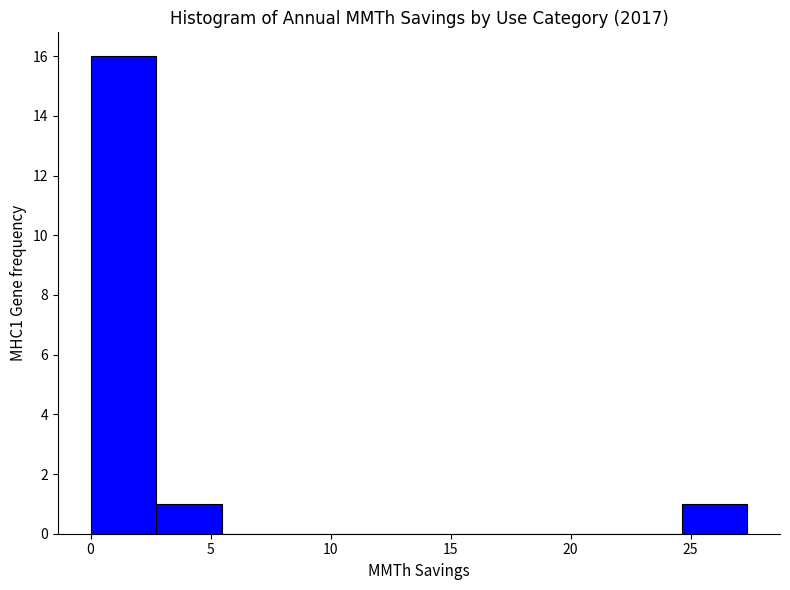

Reading left to right, transcribe this chart: for each bar, give the range it covers on the x-axis and its height. Neither the bar edges nor the heights are printed on the chart, so give them approximately, as read against the axes.

0.0 to 2.5: 16
2.5 to 5.5: 1
5.5 to 8.0: 0
8.0 to 11.0: 0
11.0 to 13.5: 0
13.5 to 16.5: 0
16.5 to 19.0: 0
19.0 to 22.0: 0
22.0 to 24.5: 0
24.5 to 27.5: 1